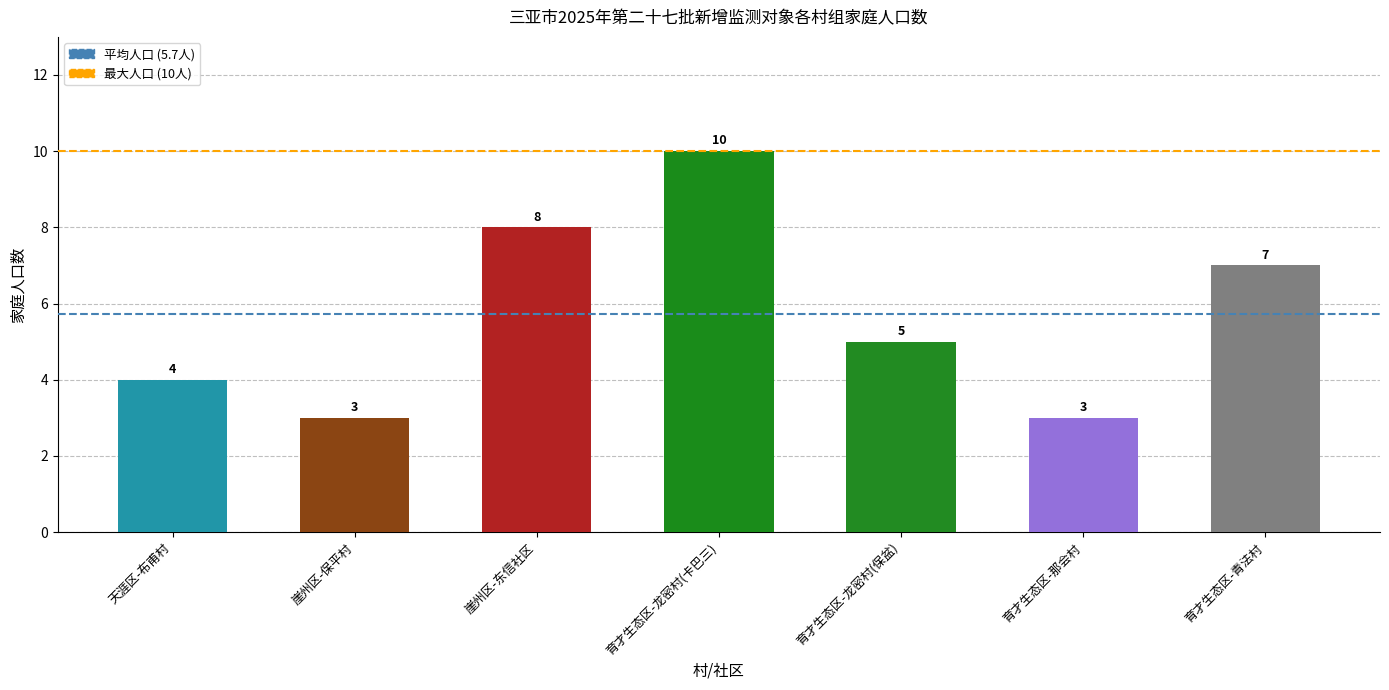

How many values are between 3 and 8?

6